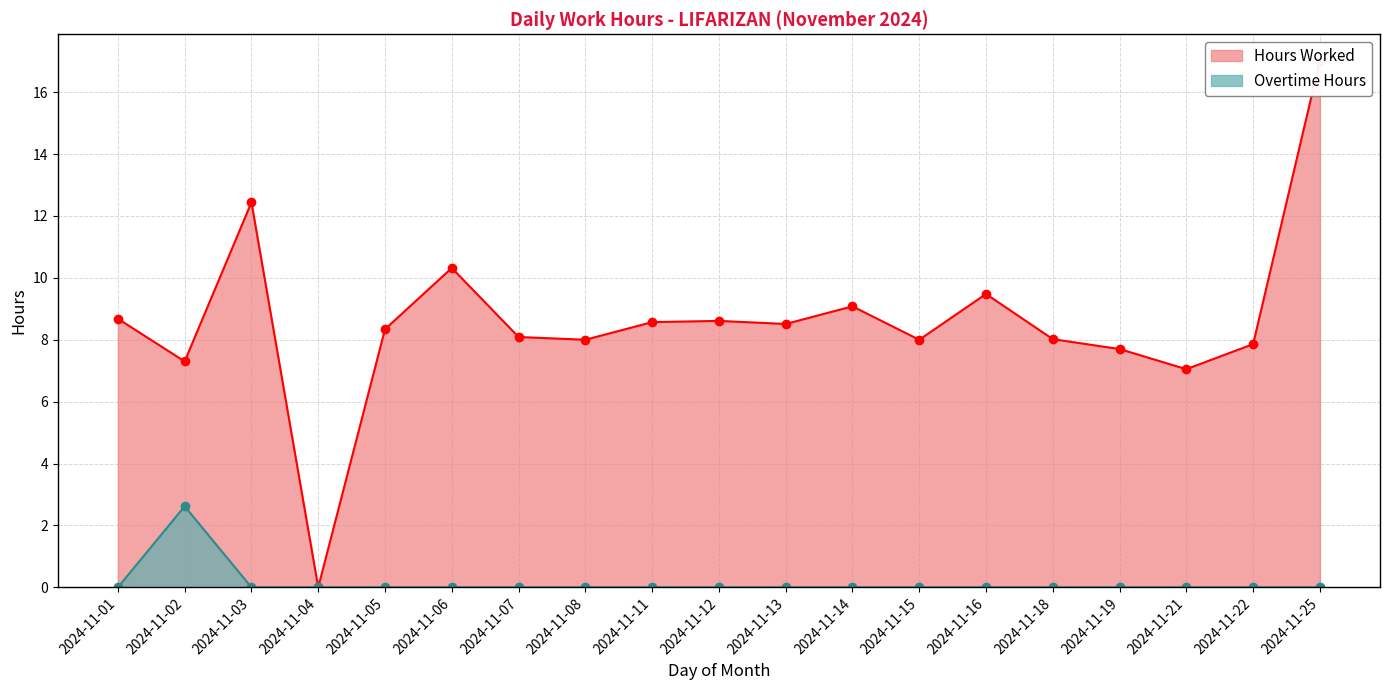

True or false: Hours Worked and Overtime Hours intersect in this chart.

False